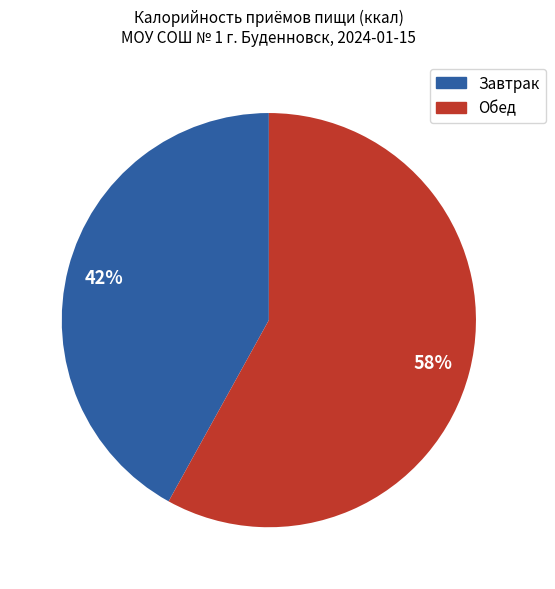

What percentage is the Обед slice, to the nearest percent?

58%